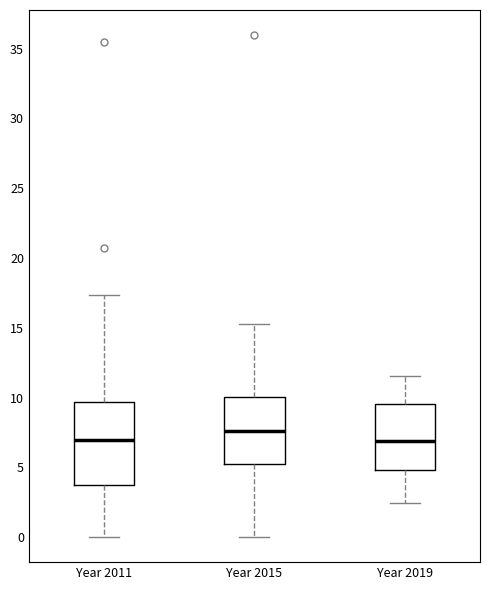

Reading left to right, read every box against the y-axis: the position of its median line, the range the box covers, and the ends of its whiskers. The values are not printed on the chart, so give them approximately, as read against the axis.

Year 2011: median 7.0, box 3.5 to 9.5, whiskers 0.0 to 17.5
Year 2015: median 7.5, box 5.0 to 10.0, whiskers 0.0 to 15.5
Year 2019: median 7.0, box 5.0 to 9.5, whiskers 2.5 to 11.5